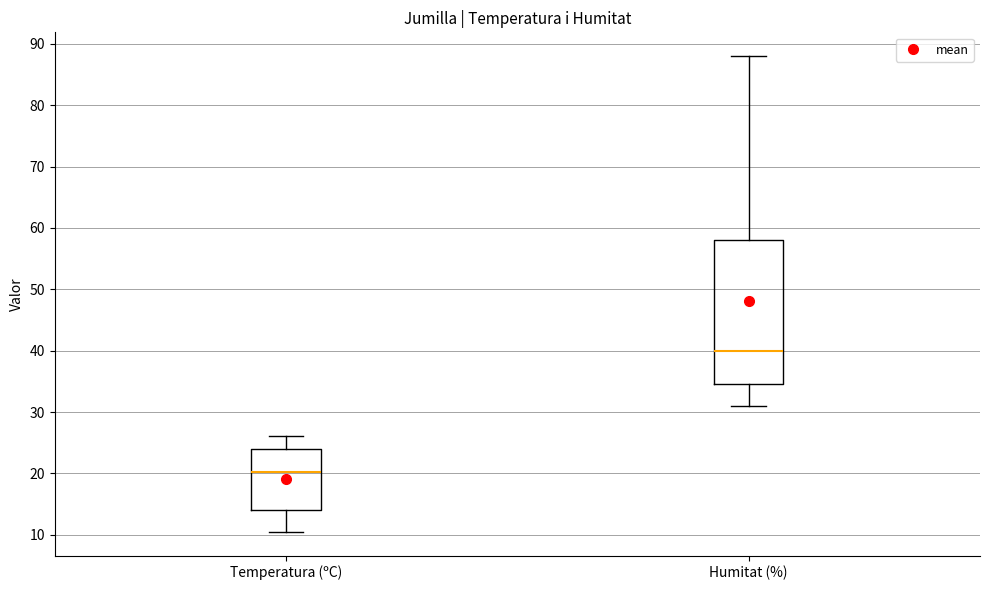

Reading left to right, read every box against the y-axis: the position of its median line, the range the box covers, and the ends of its whiskers. The values are not printed on the chart, so give them approximately, as read against the axis.

Temperatura (ºC): median 20, box 14 to 24, whiskers 11 to 26
Humitat (%): median 40, box 35 to 58, whiskers 31 to 88